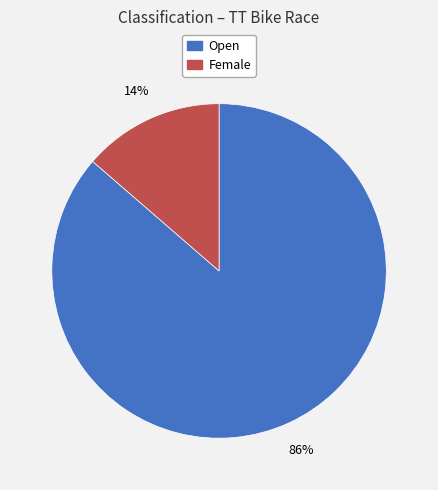

To the nearest percent, what is the combined percentage of Open and Female?

100%